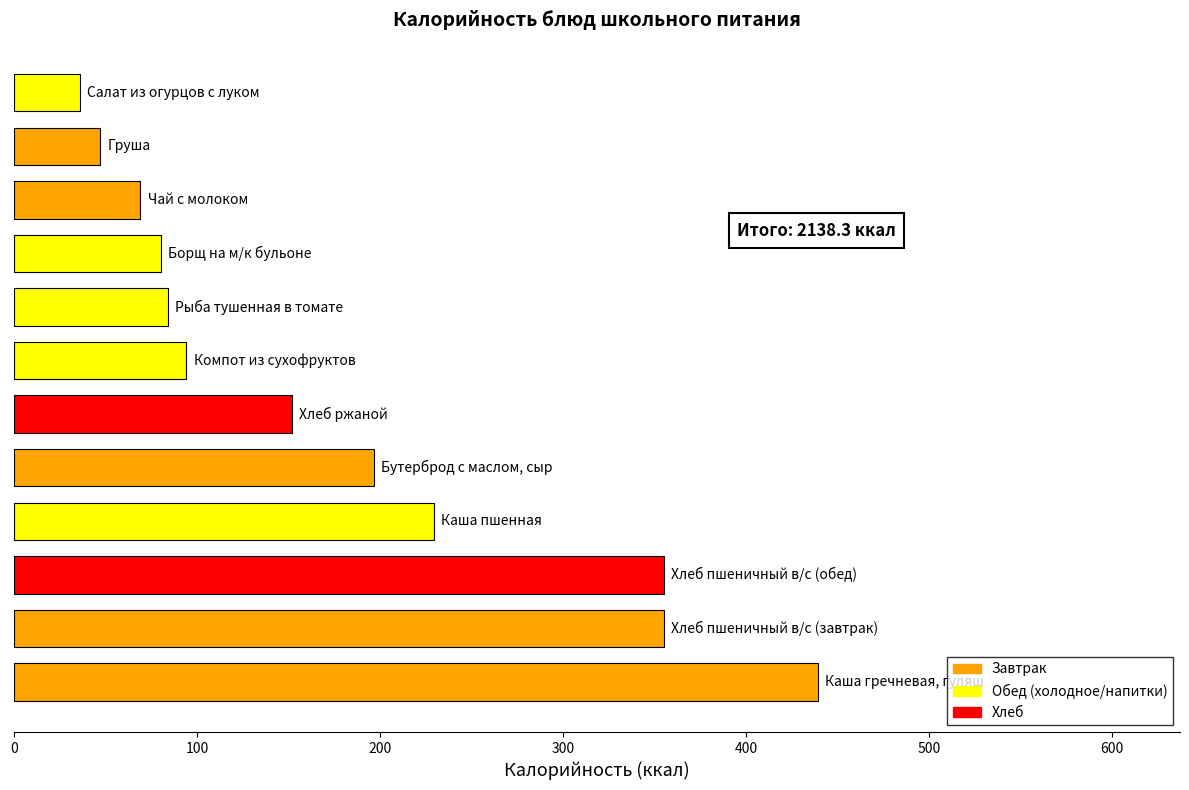

How many bars are there in total?

12